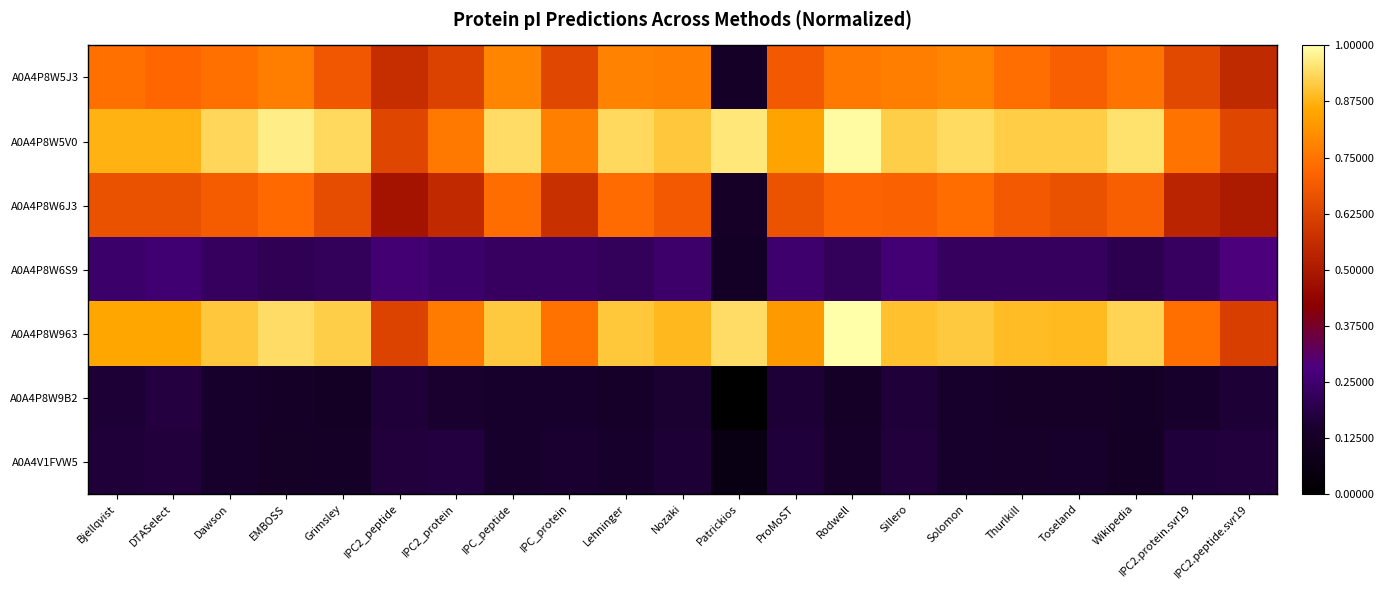

Which label corresponds to the largest value in the chart?

Rodwell